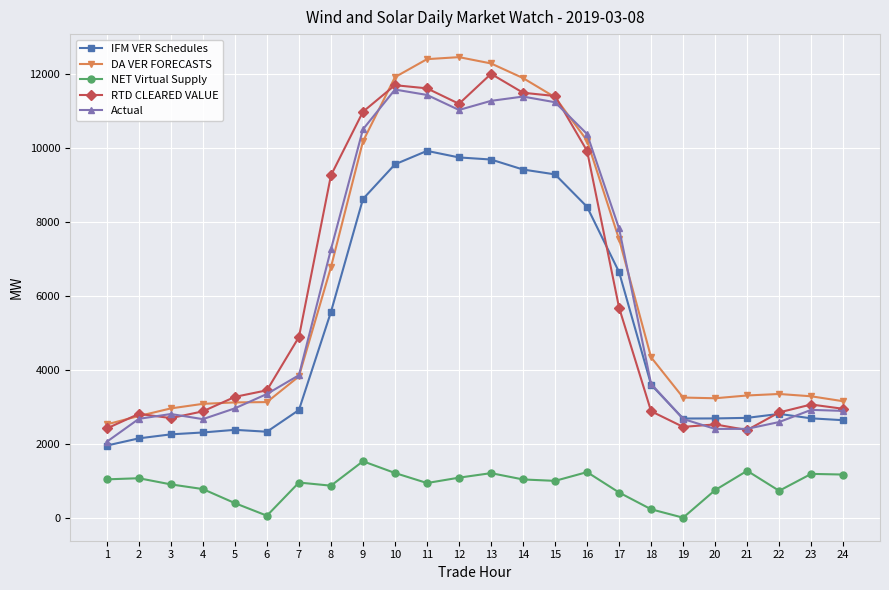

True or false: Actual has more than 2 points higher than both neighbors.

True